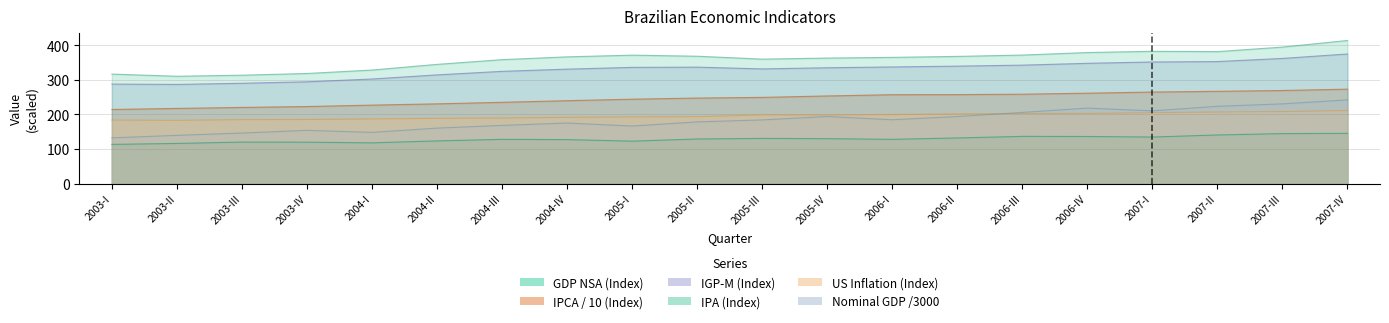

What is the difference between the IPCA values at 2007-II and 2006-IV?

5.4